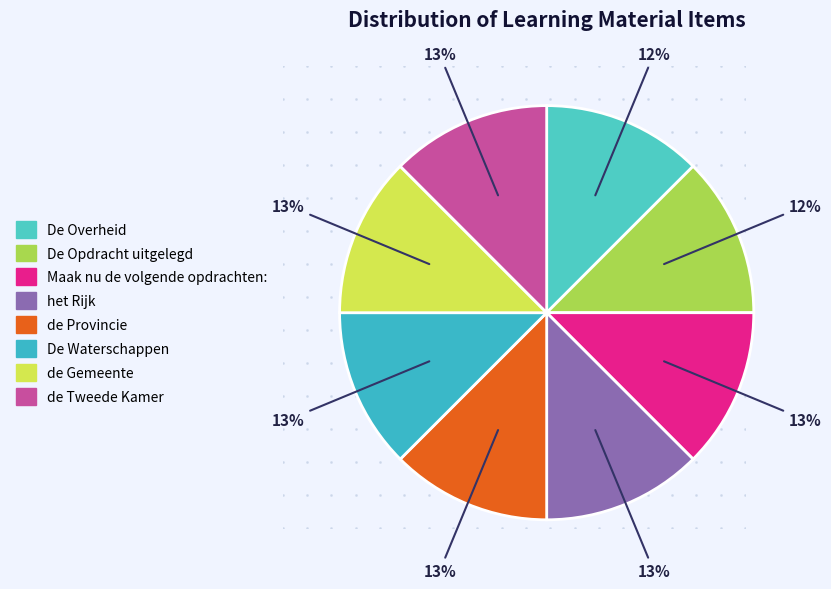

How many segments does this pie chart have?

8